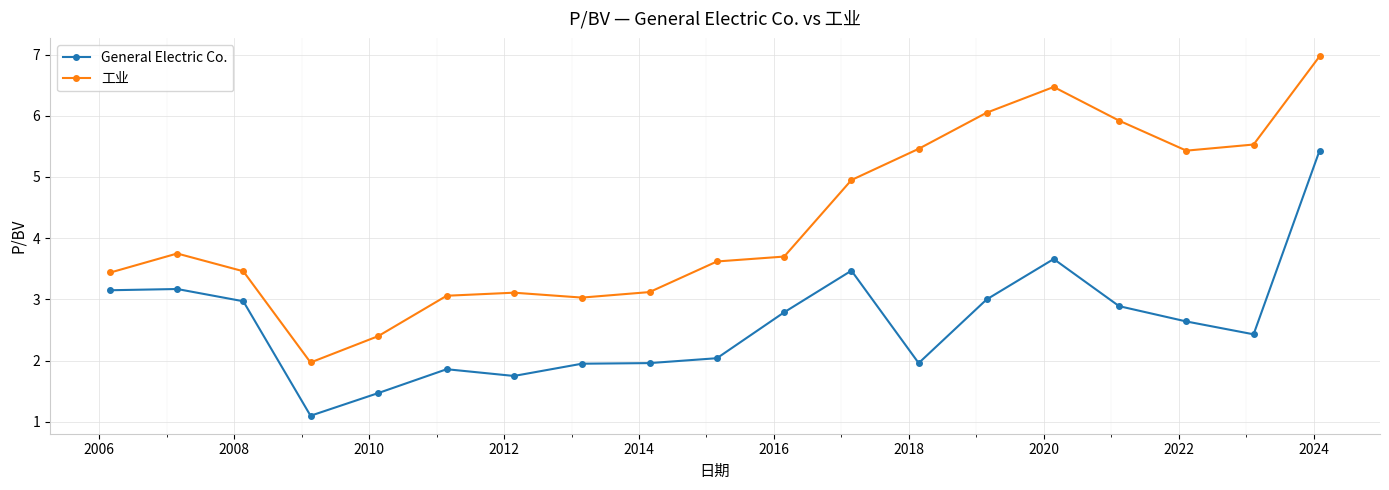

List the series in order of their overall mean, highest first.

工业, General Electric Co.